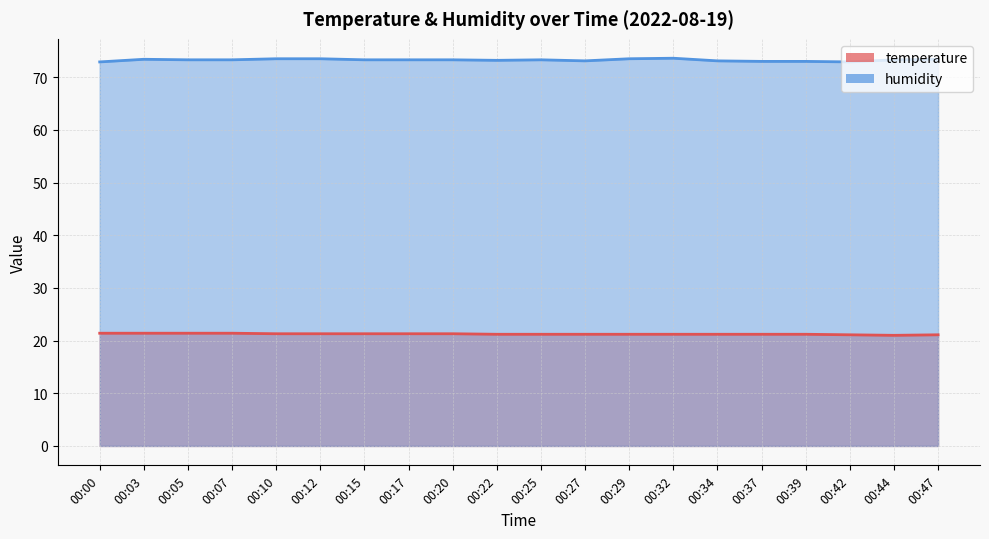

What are all the series names shown in the legend?

temperature, humidity